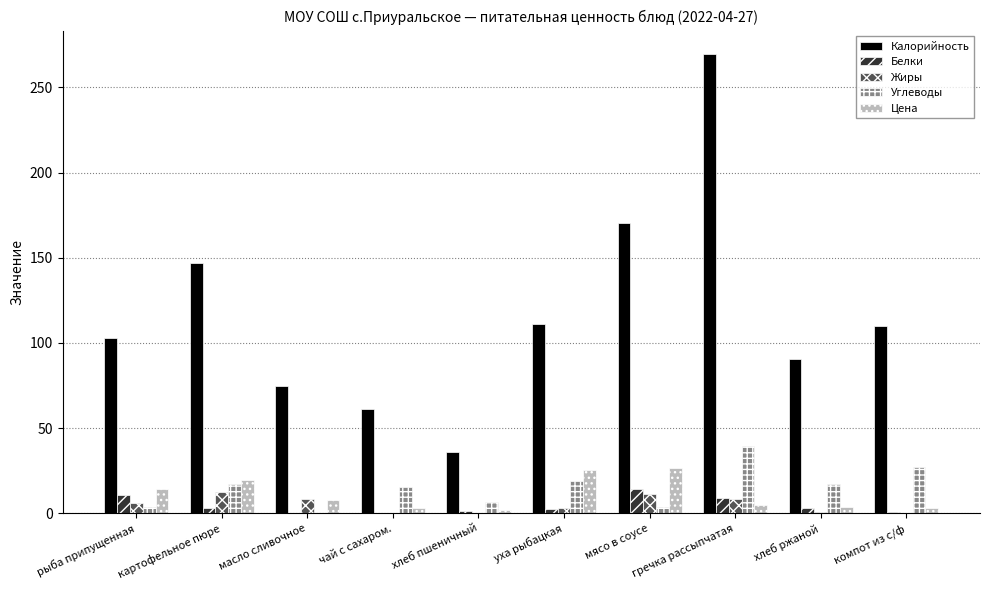

Count the number of categories in the chart.

10